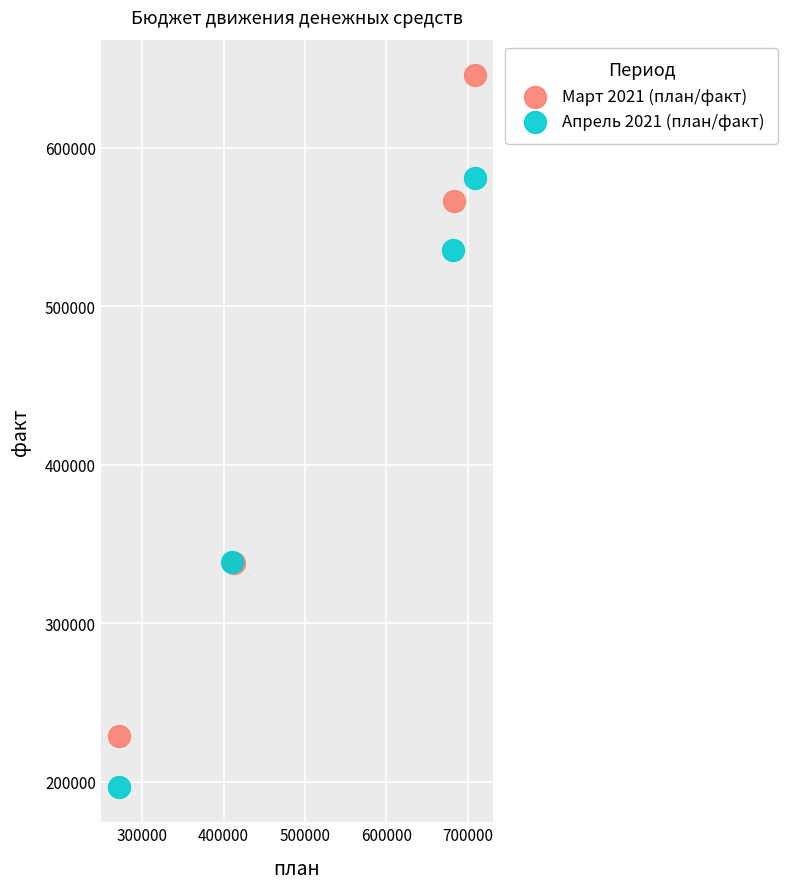

Which series reaches the minimum Y coordinate?

Апрель 2021 (план/факт)